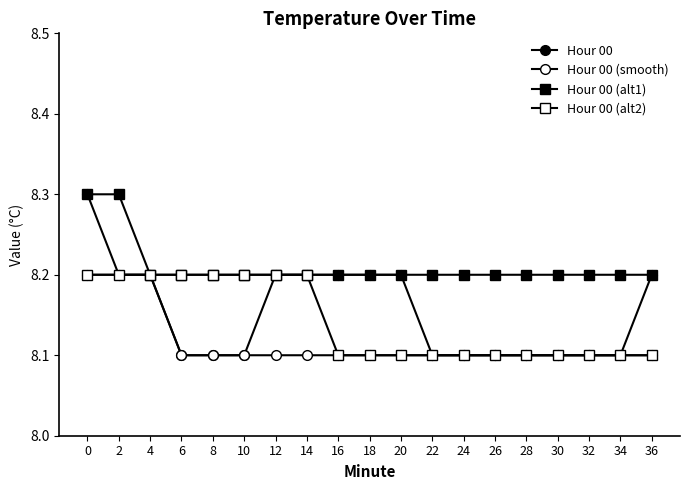

How many distinct data groups are displayed?

4